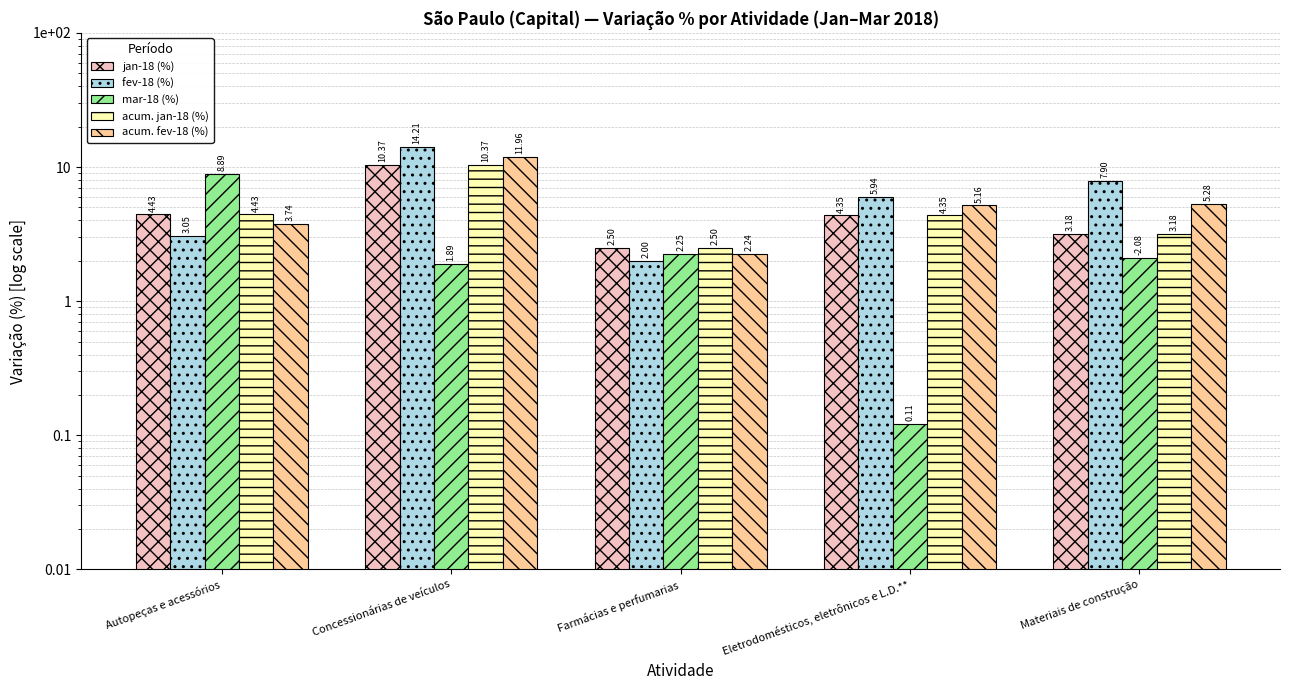

The value of mar-18 (%) at Autopeças e acessórios is 2.7. True or false?

False